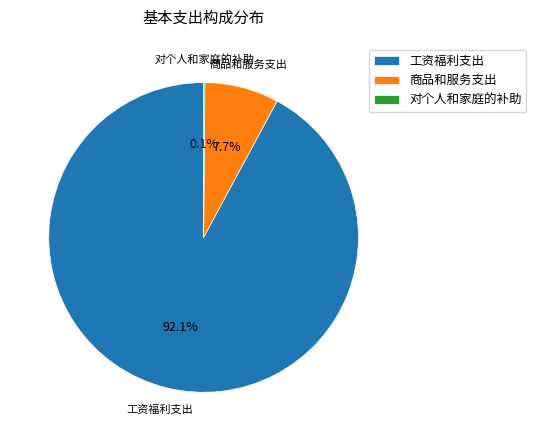

To the nearest percent, what is the difference between the largest and smallest slice percentages?

92%